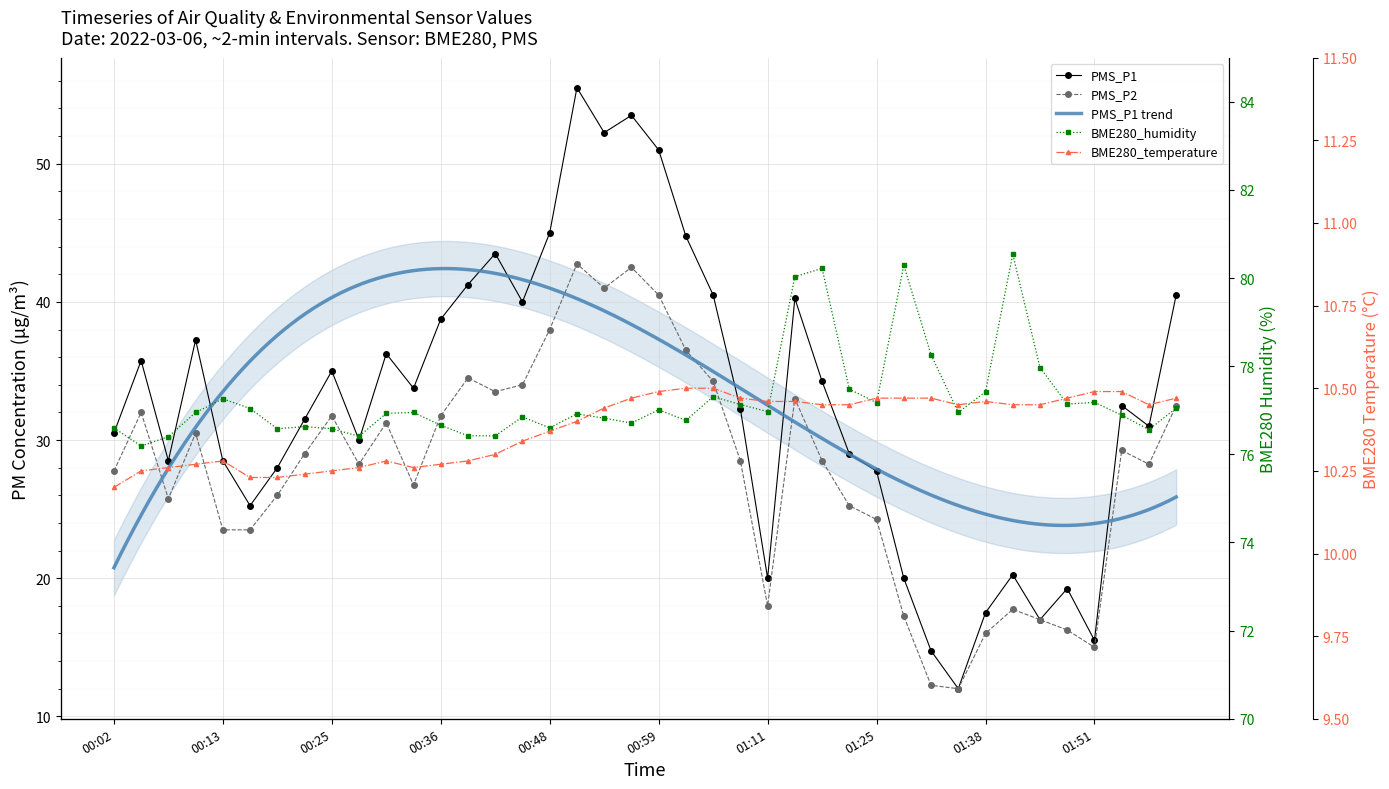

Count the number of categories in the chart.

40